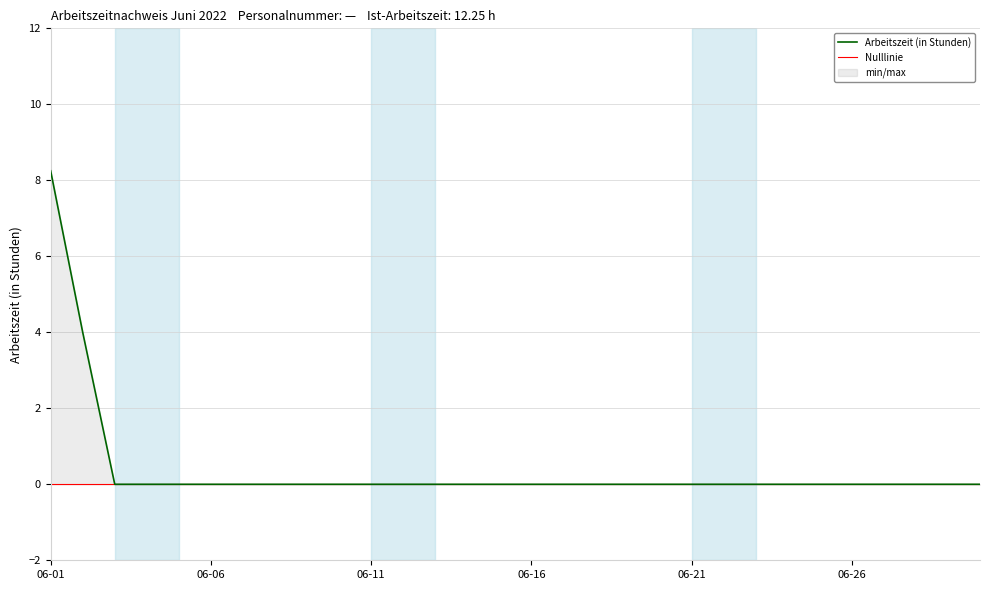

Which label corresponds to the smallest value in the chart?

2022-06-03